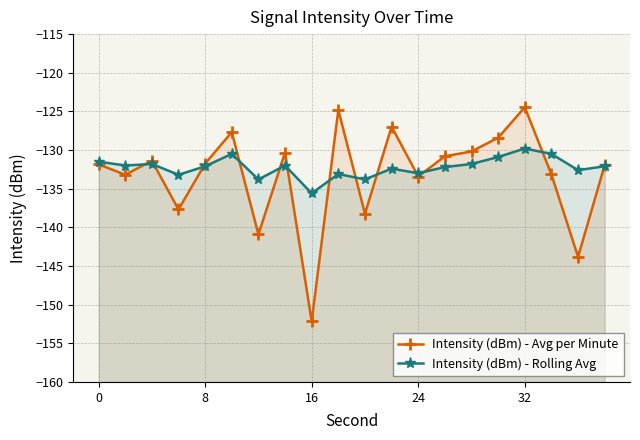

List the series in order of their peak value, lowest first.

Intensity (dBm) - Rolling Avg, Intensity (dBm) - Avg per Minute